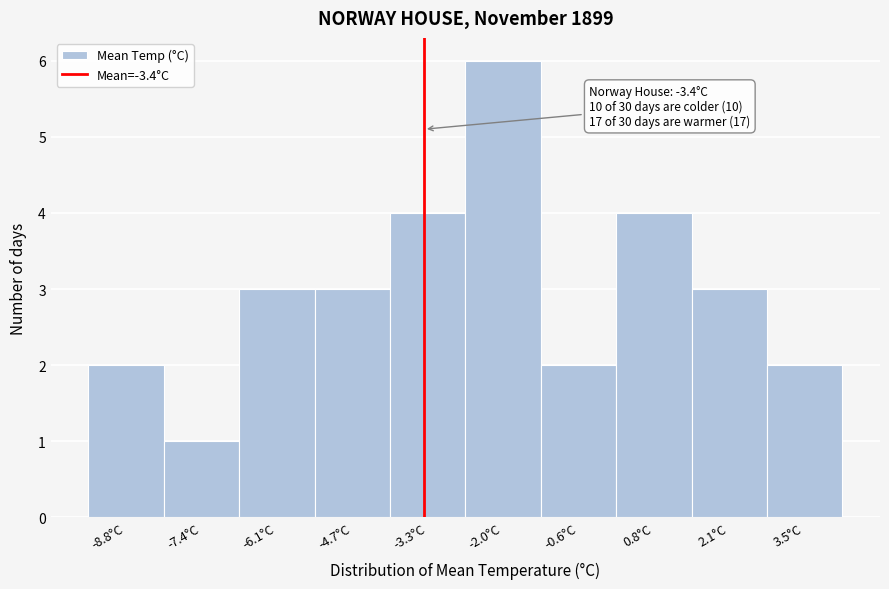

Over which range of the x-axis is the bar tallest?

-2.6 to -1.2